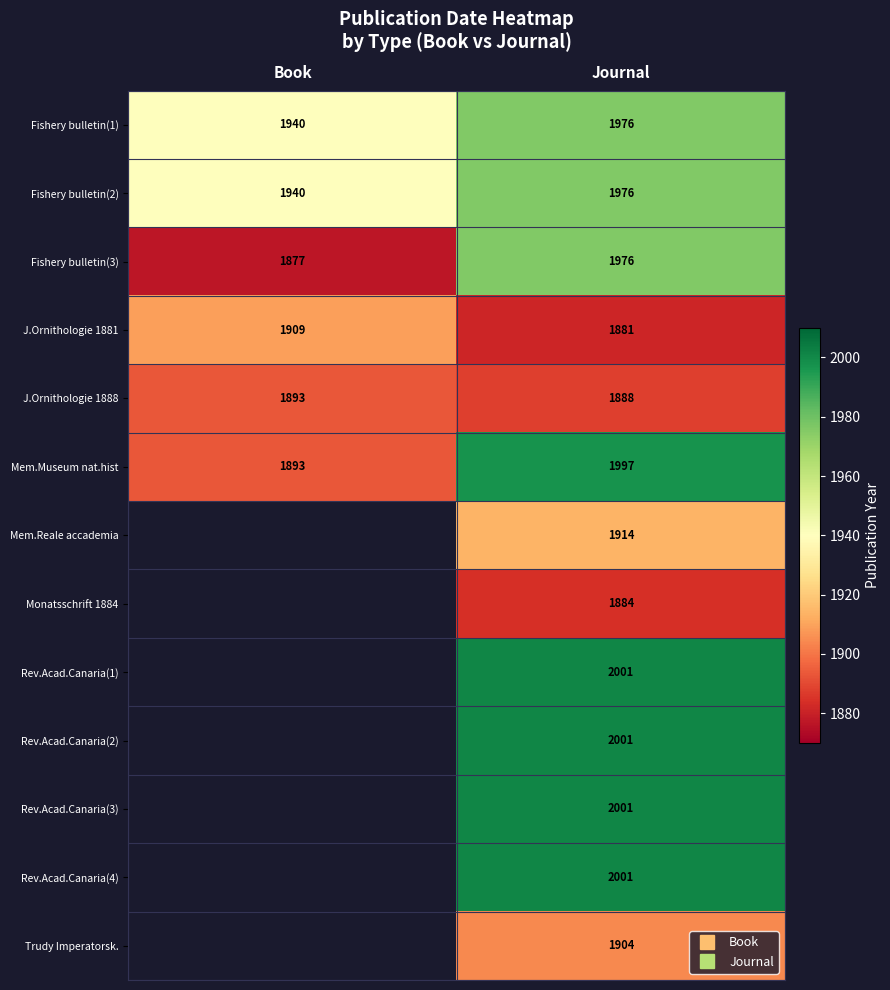

Is it true that Mem.Reale accademia equals 1914.0 at Journal?

True